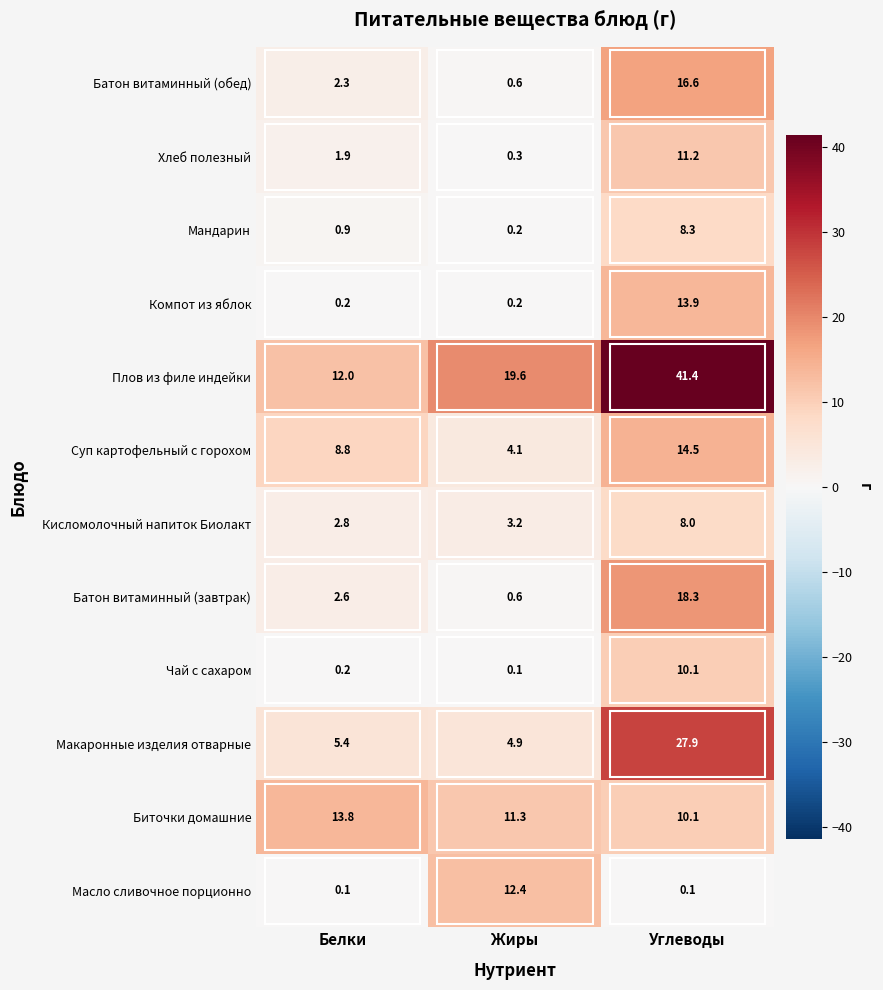

Count the number of data series in this chart.

12